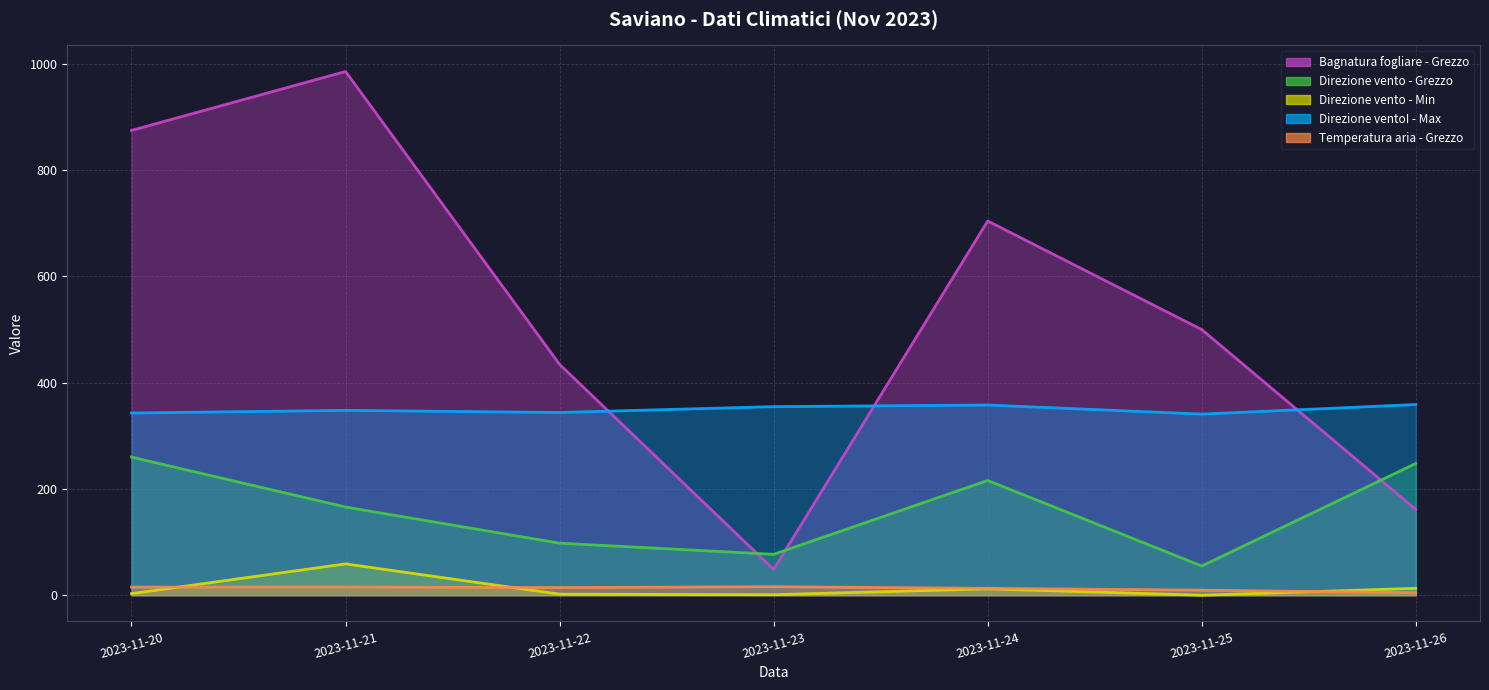

How many categories are shown in the chart?

7